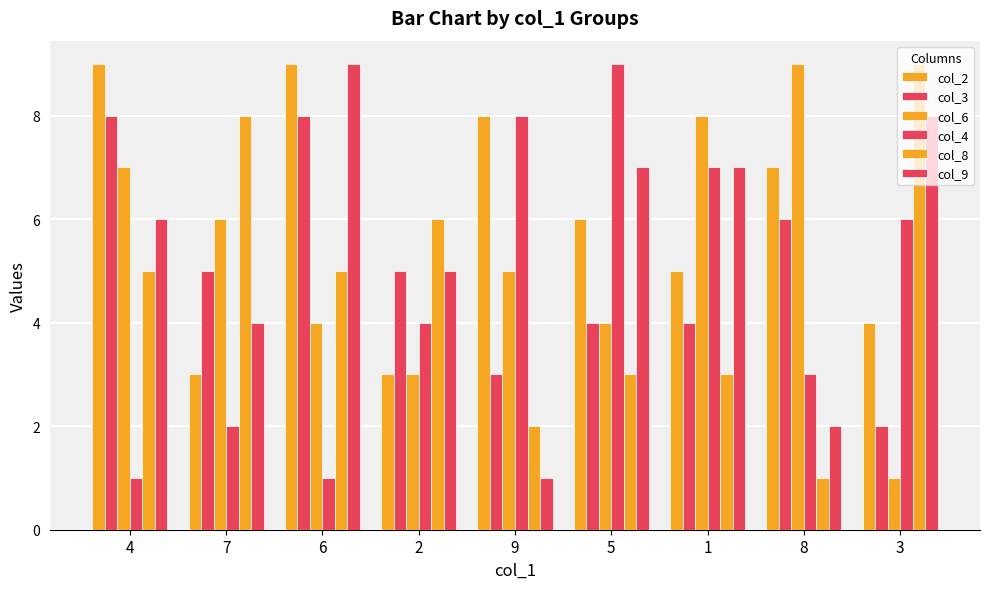

How many groups of bars are there?

9